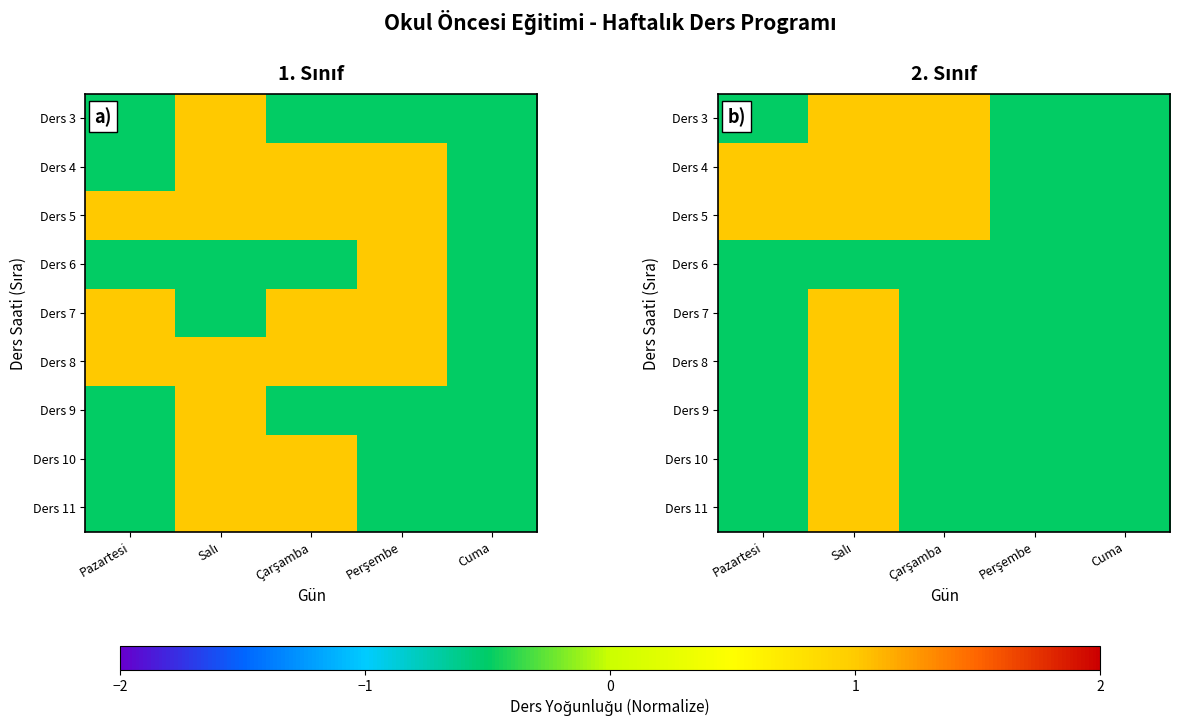

How many values in Ders 11 are below zero?

4